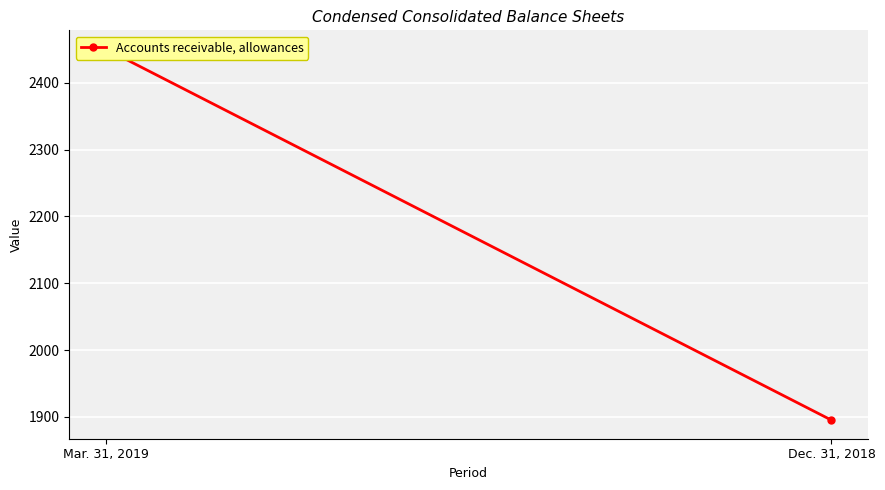

What is the sum of the values at Mar. 31, 2019 and Dec. 31, 2018?

4346